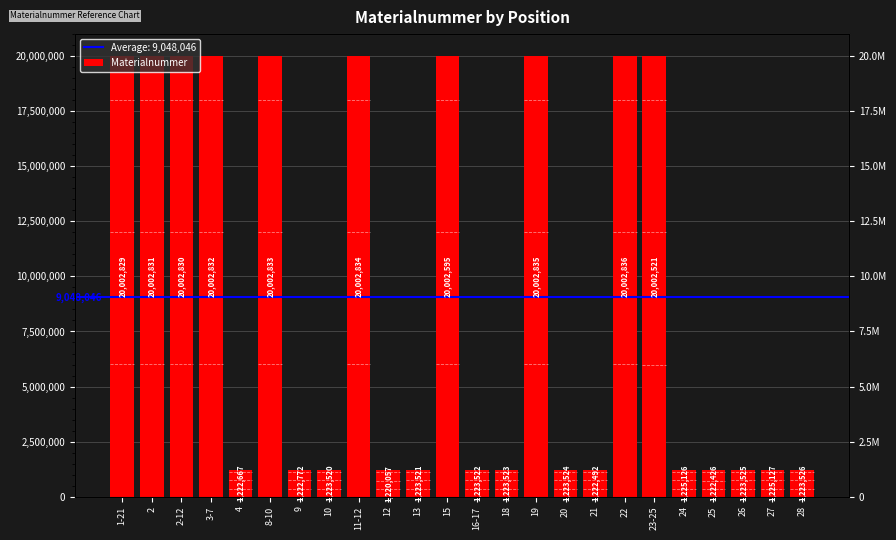

Count the number of categories in the chart.

24